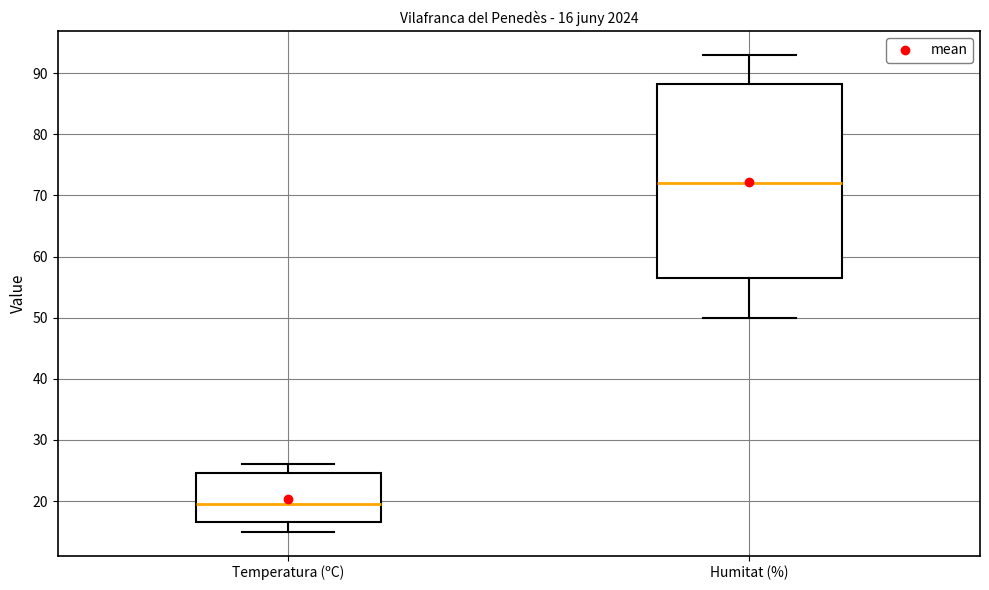

Which box has the lowest median line?

Temperatura (ºC)